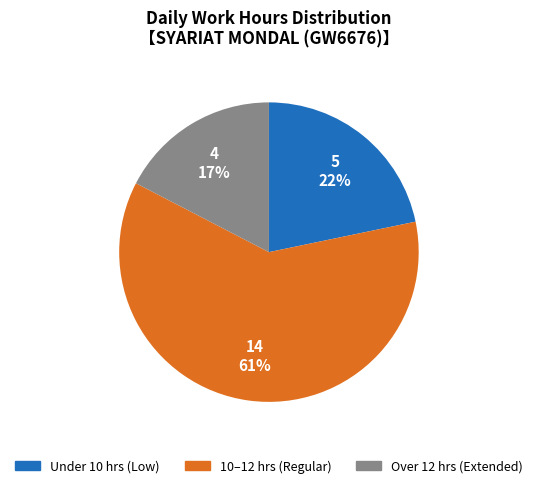

Between 10–12 hrs (Regular) and Over 12 hrs (Extended), which is larger?

10–12 hrs (Regular)